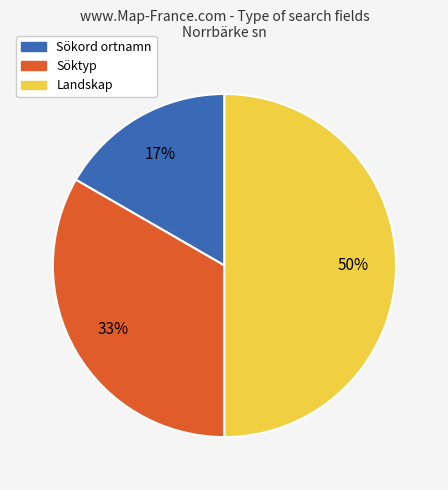

To the nearest percent, what is the difference between the largest and smallest slice percentages?

33%